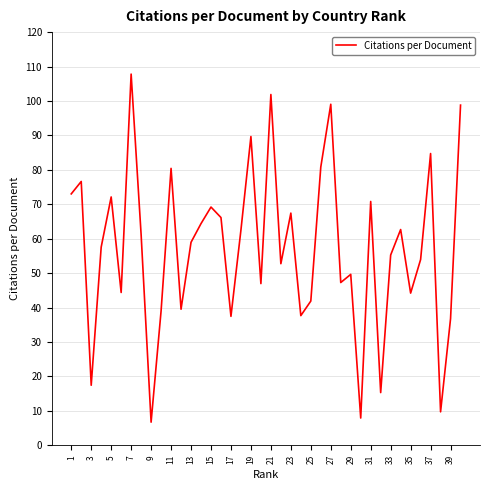

What is the smallest value displayed?

6.7